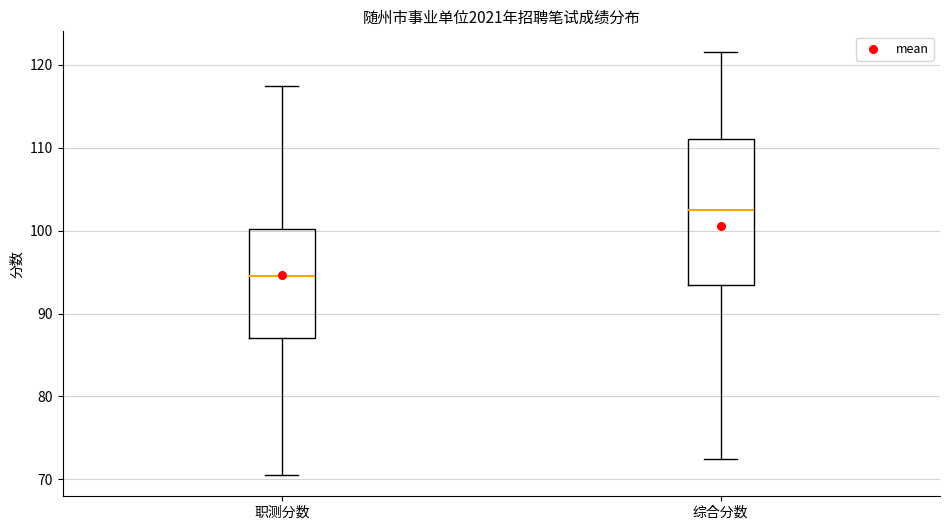

Comparing the boxes themselves (not the whiskers), which one is the tallest?

综合分数